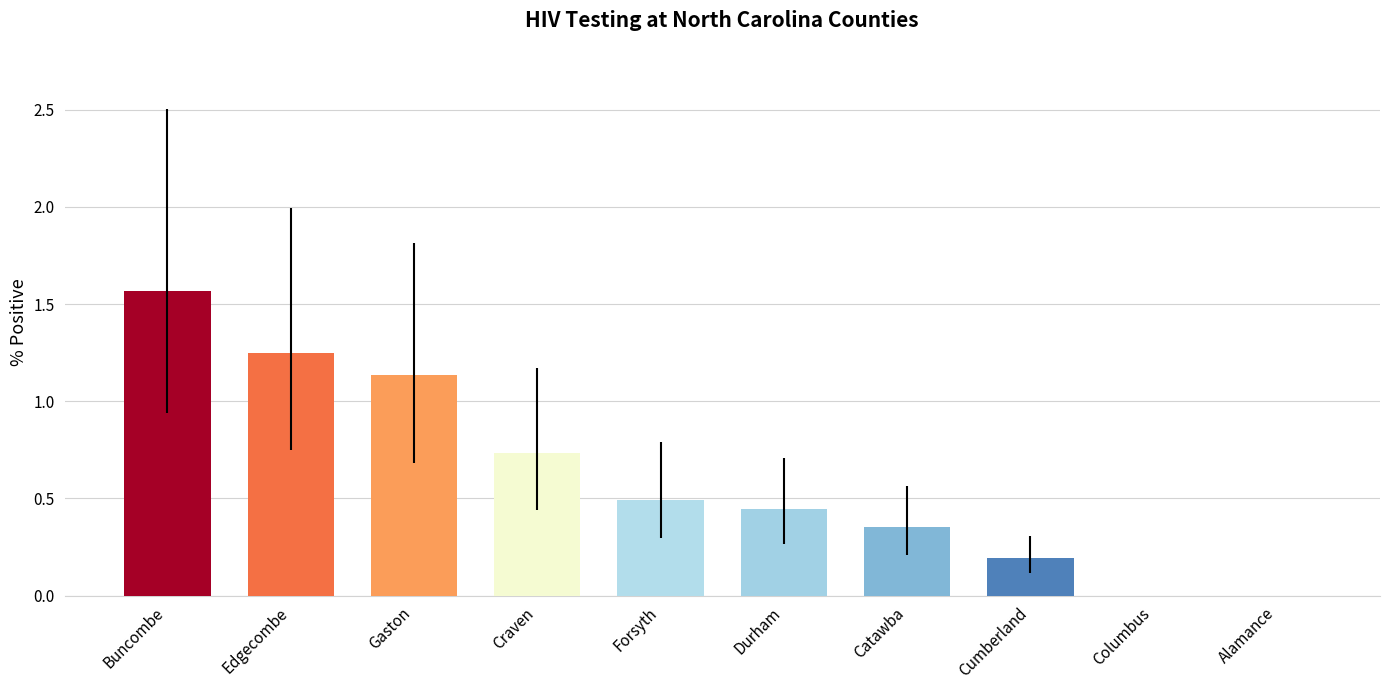

The value at Forsyth is 0.3. True or false?

False